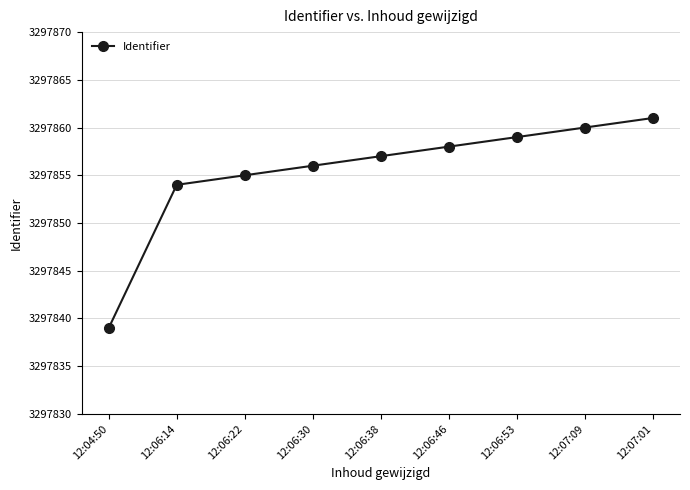

Does the chart have visible grid lines?

Yes